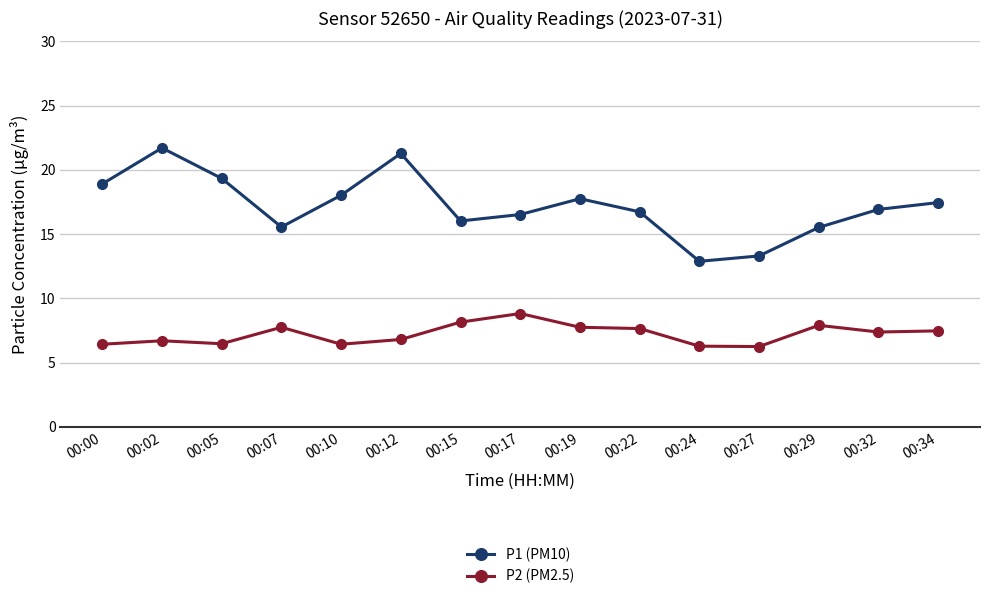

True or false: P1 (PM10) and P2 (PM2.5) intersect in this chart.

False